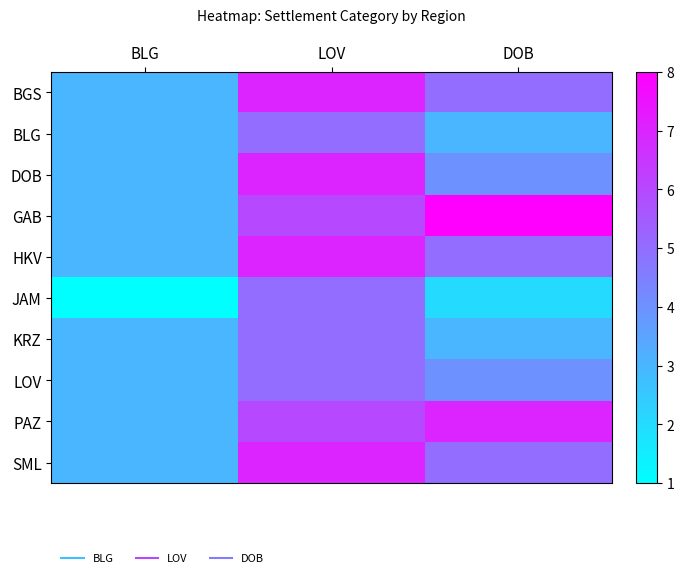

What is the spread (max minus min) of values at BLG?

2